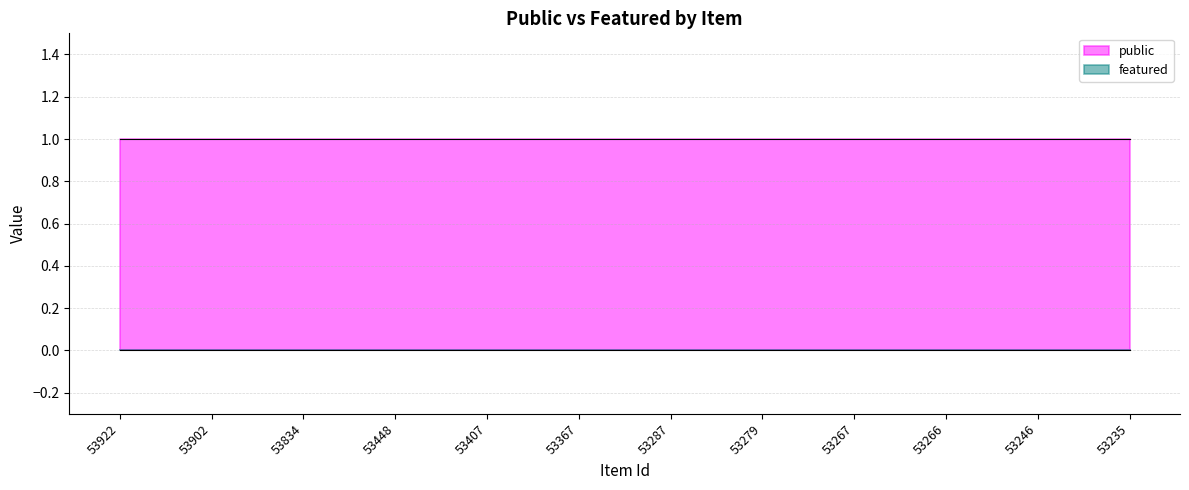

True or false: featured and public cross at least once.

False